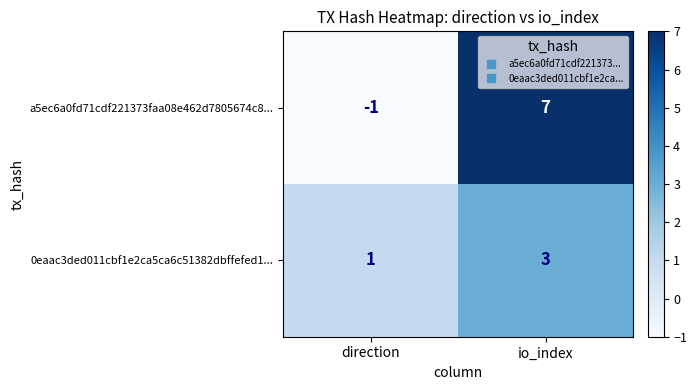

Is the value of a5ec6a0fd71cdf221373faa08e462d7805674c8... at direction greater than the value of 0eaac3ded011cbf1e2ca5ca6c51382dbffefed1... at io_index?

No